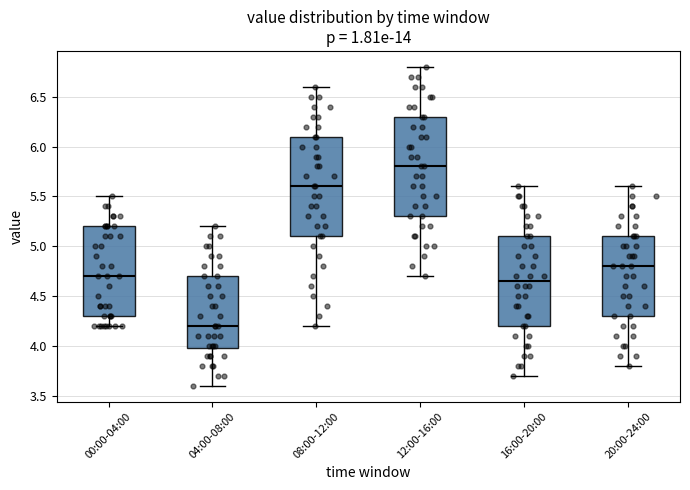

Which box has the highest median line?

12:00-16:00